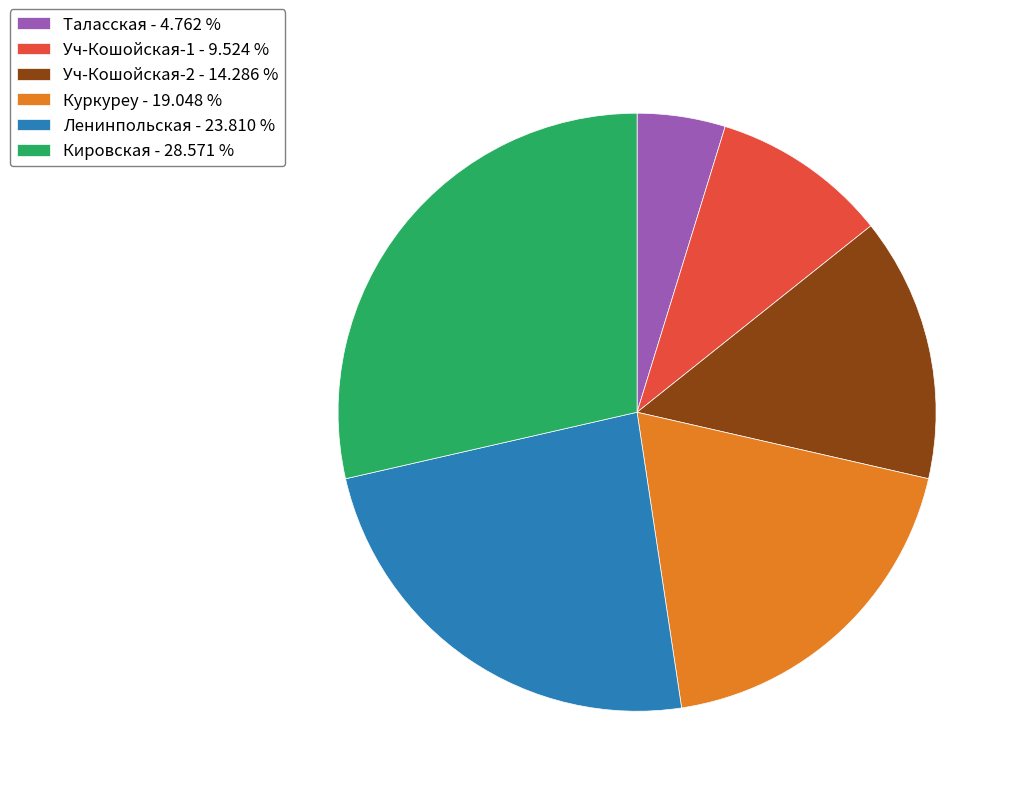

Approximately how many times larger is the value at Уч-Кошойская-2 compared to Кировская?

0.5